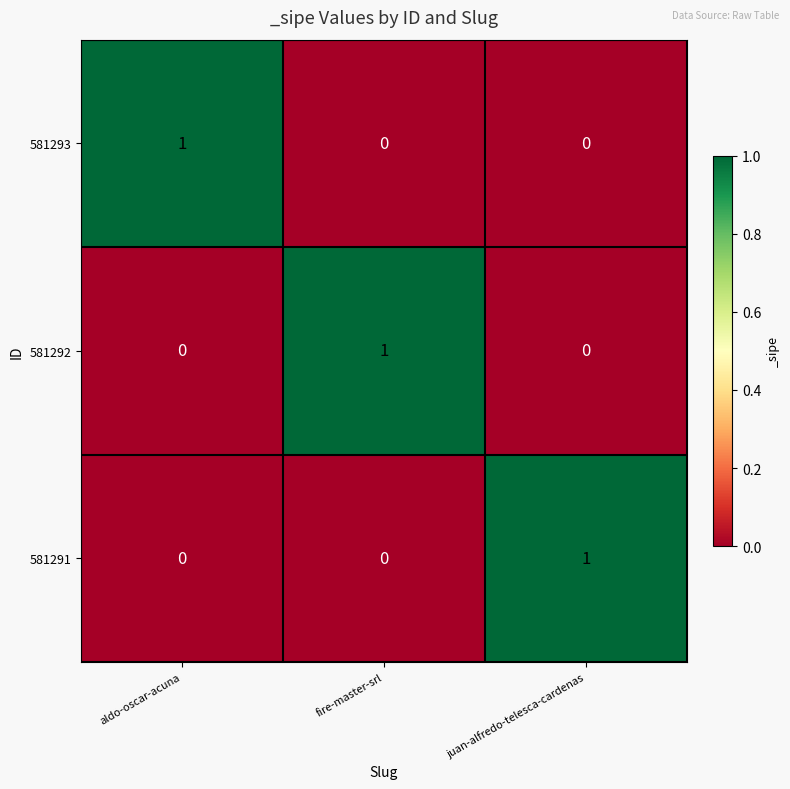

The 581291 series shows 1 at juan-alfredo-telesca-cardenas. True or false?

True